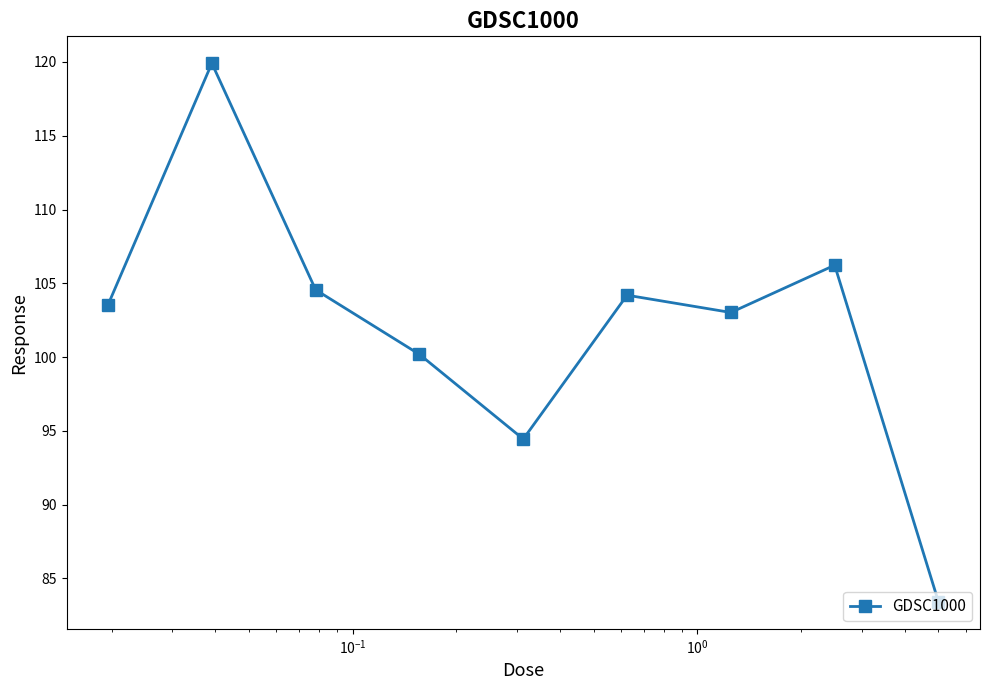

What is the greatest value displayed?

119.9